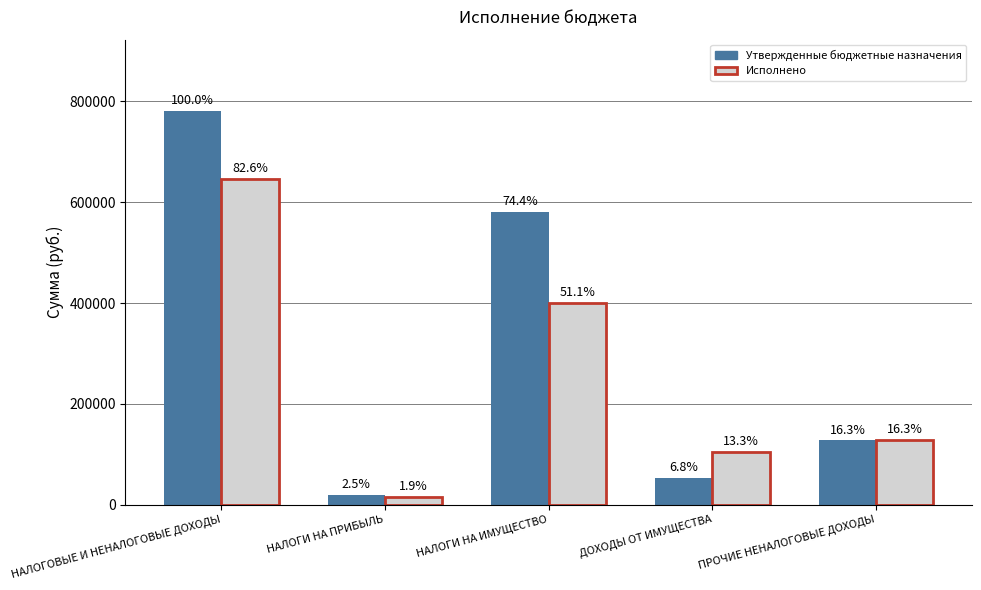

What is the average value of the Исполнено series?

258299.2